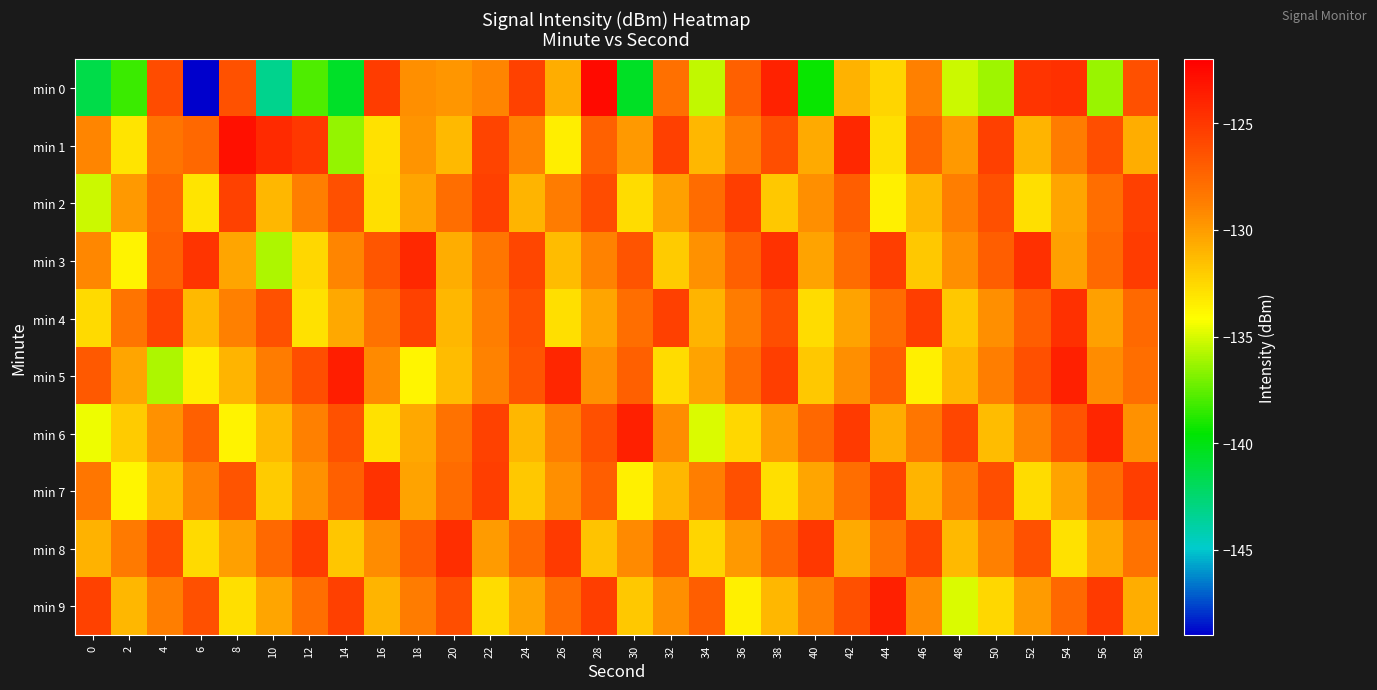

How many categories are shown in the chart?

30